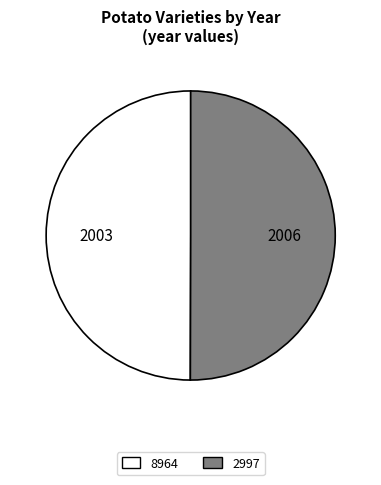

True or false: 2997 accounts for 50% of the total.

True